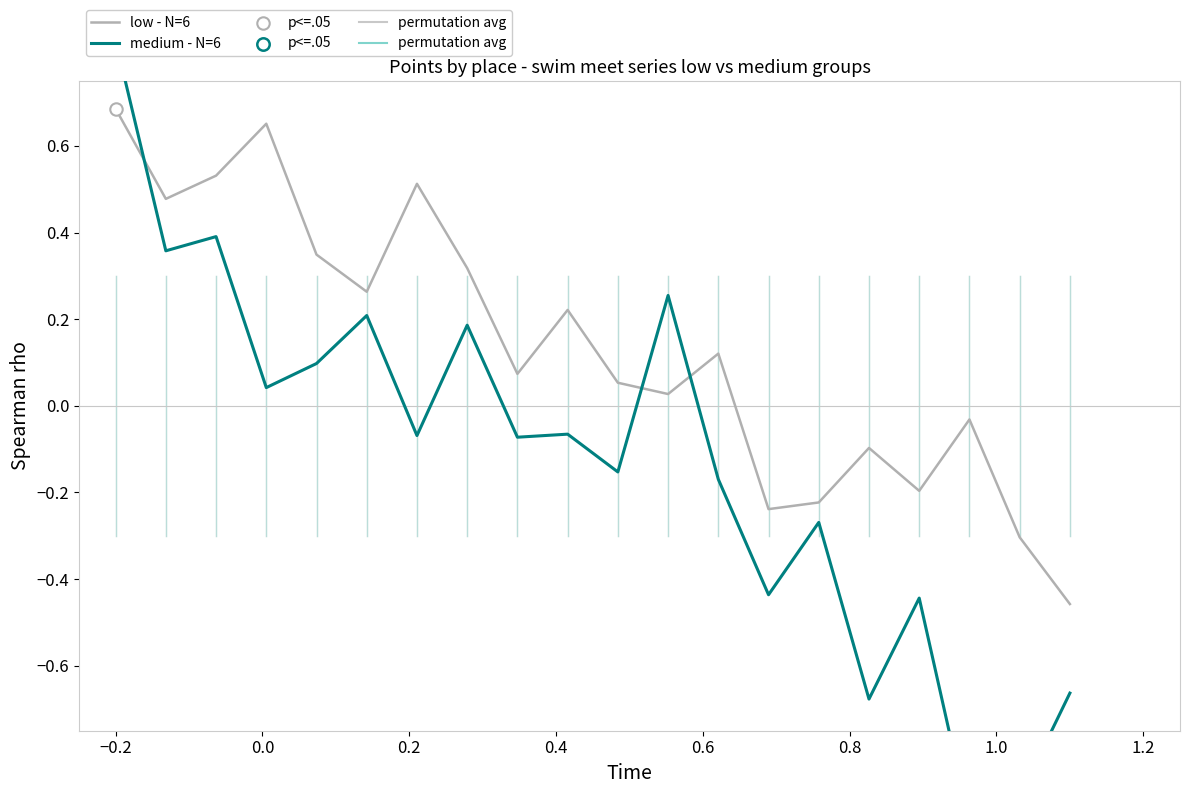

Which series has the largest total across all categories?

low - N=6